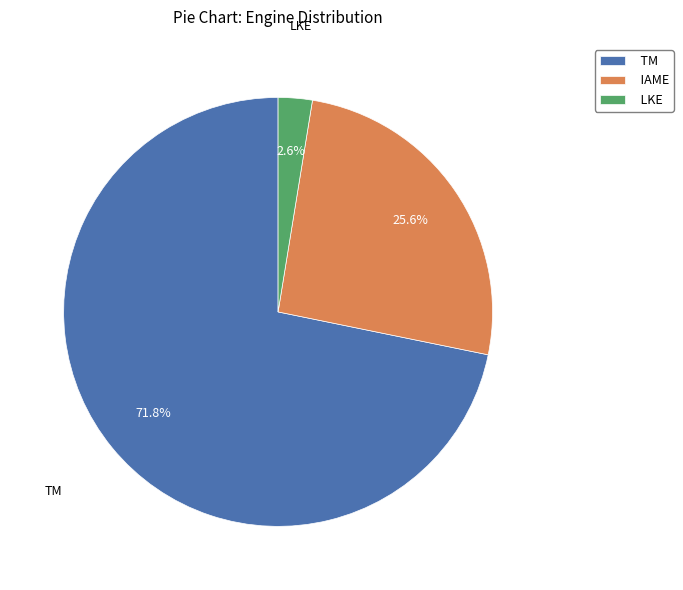

Which slice is the smallest?

LKE